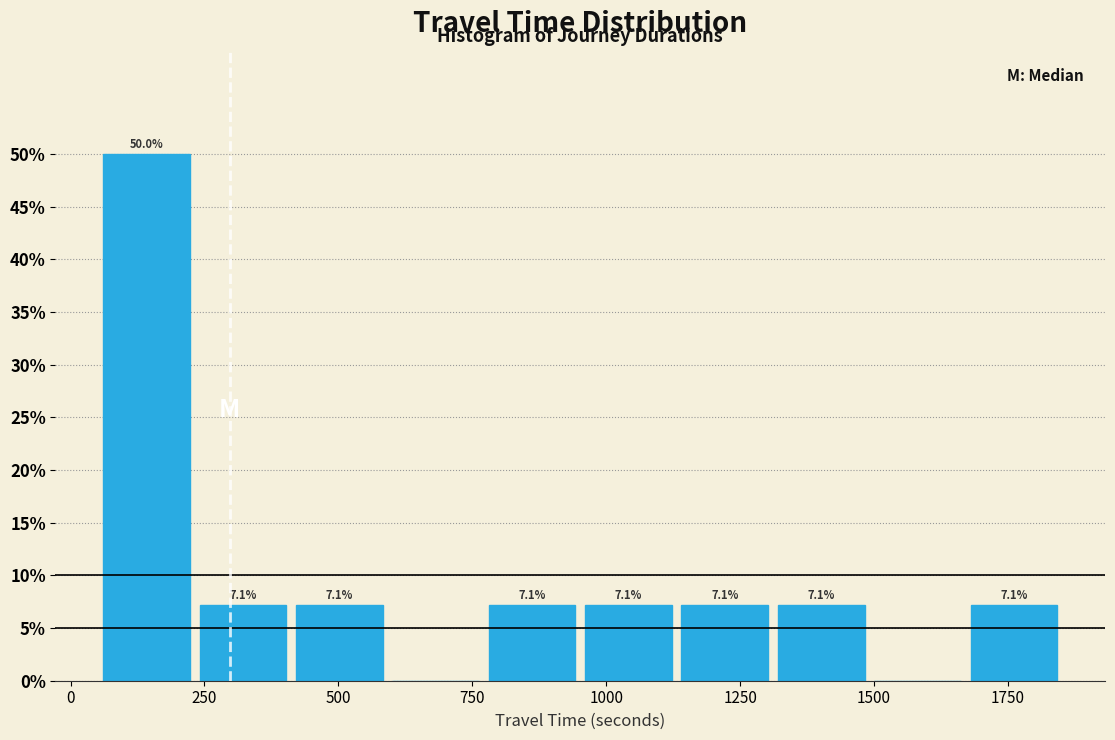

Read against the x-axis, roughly where is the centre of the tallest bar?

150